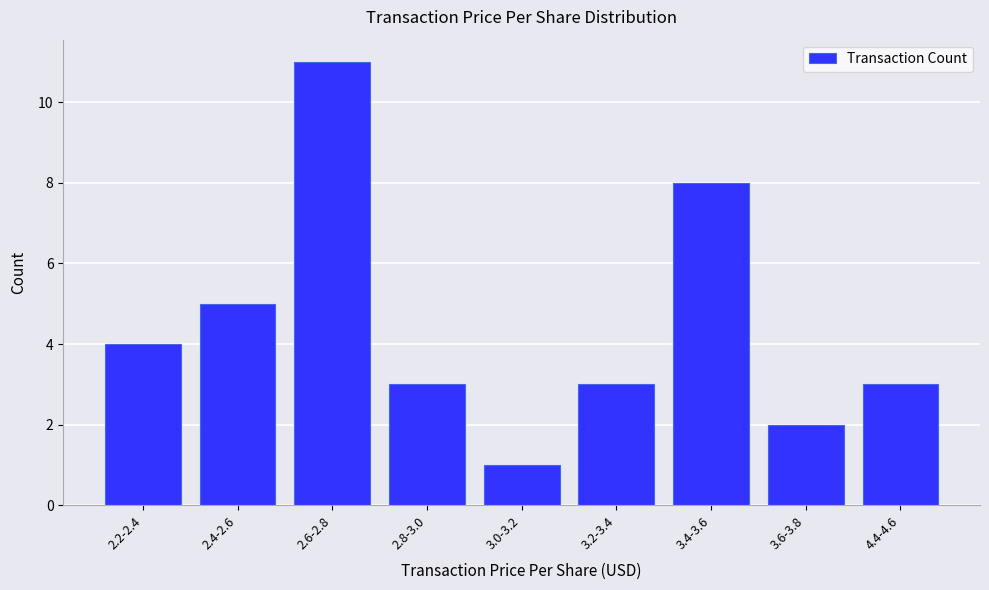

Reading left to right, what are all the values shown in this chart?

4	5	11	3	1	3	8	2	3